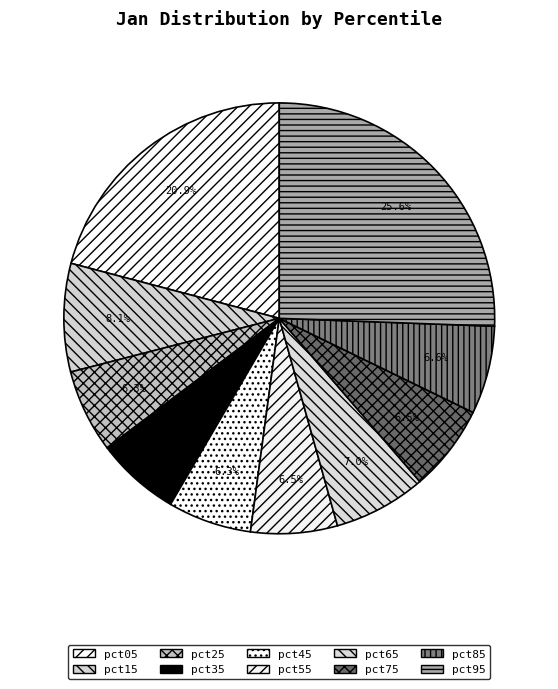

How many segments does this pie chart have?

10